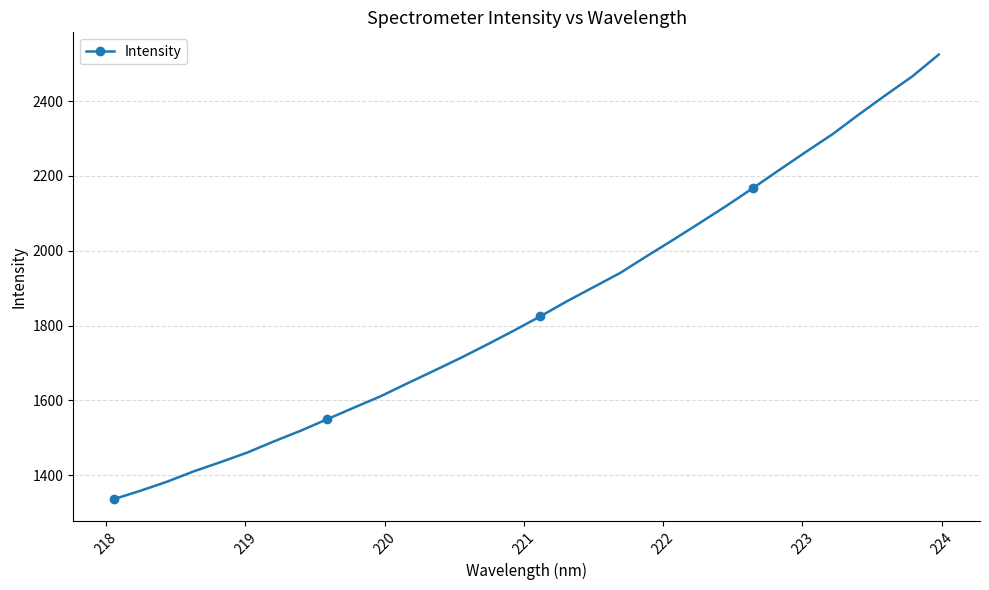

What is the difference between the maximum and minimum values?

1188.1